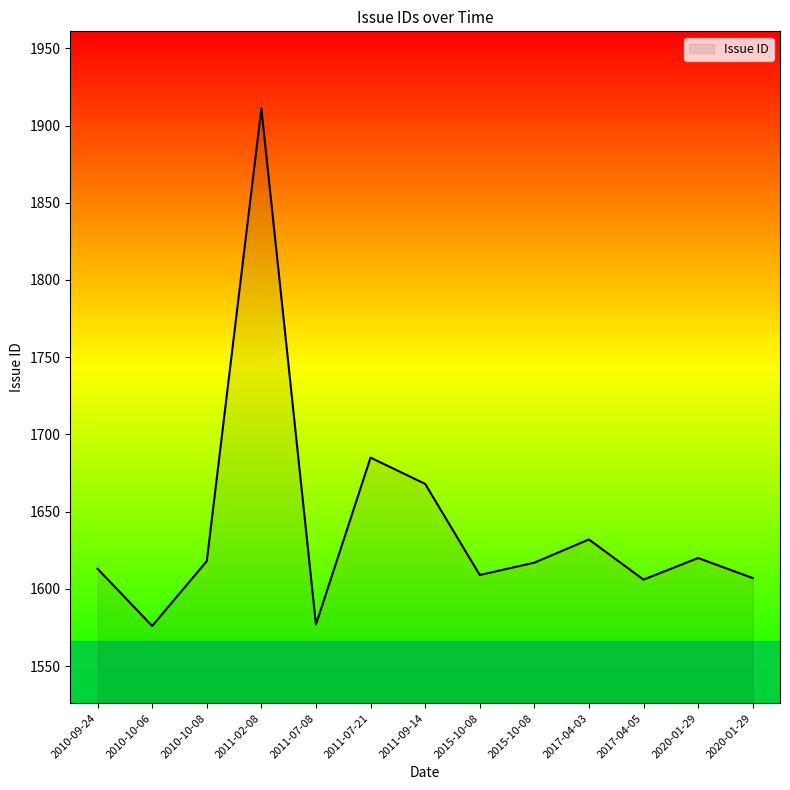

Does the chart have visible grid lines?

No